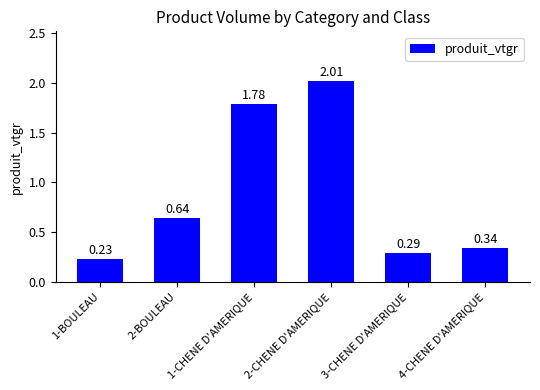

Count the values in the range 0 to 1.

4